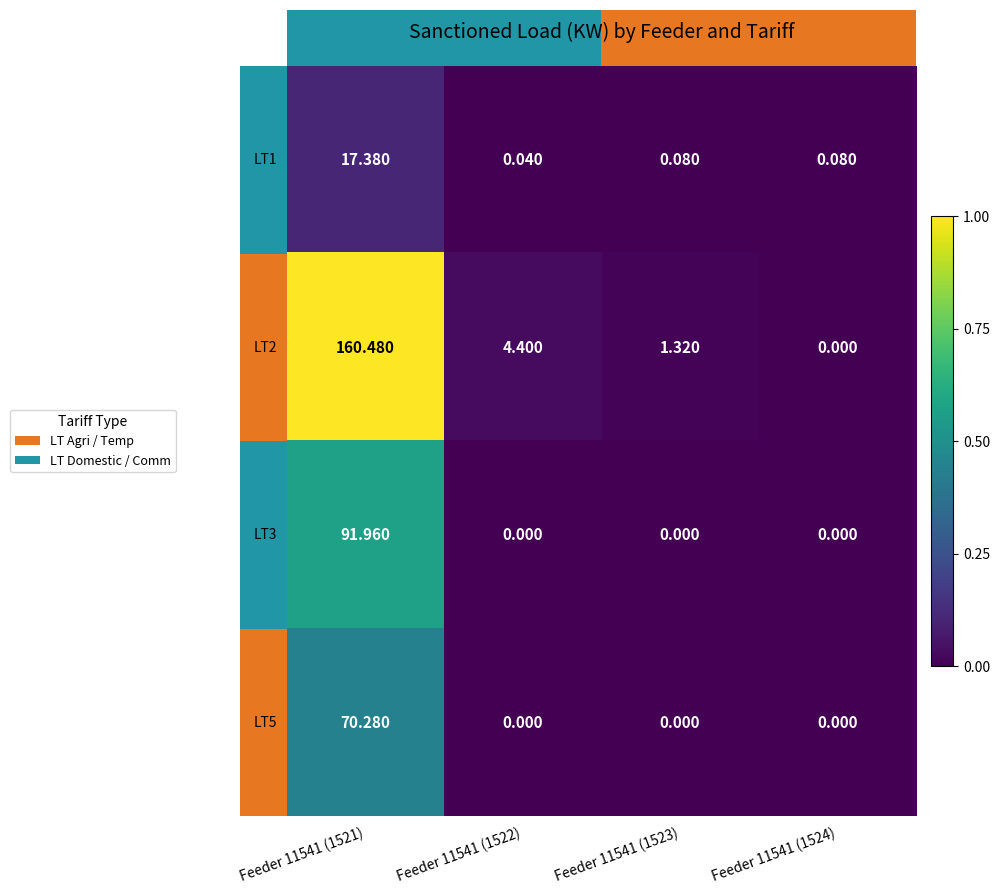

Which series has the largest range (max minus min)?

LT2